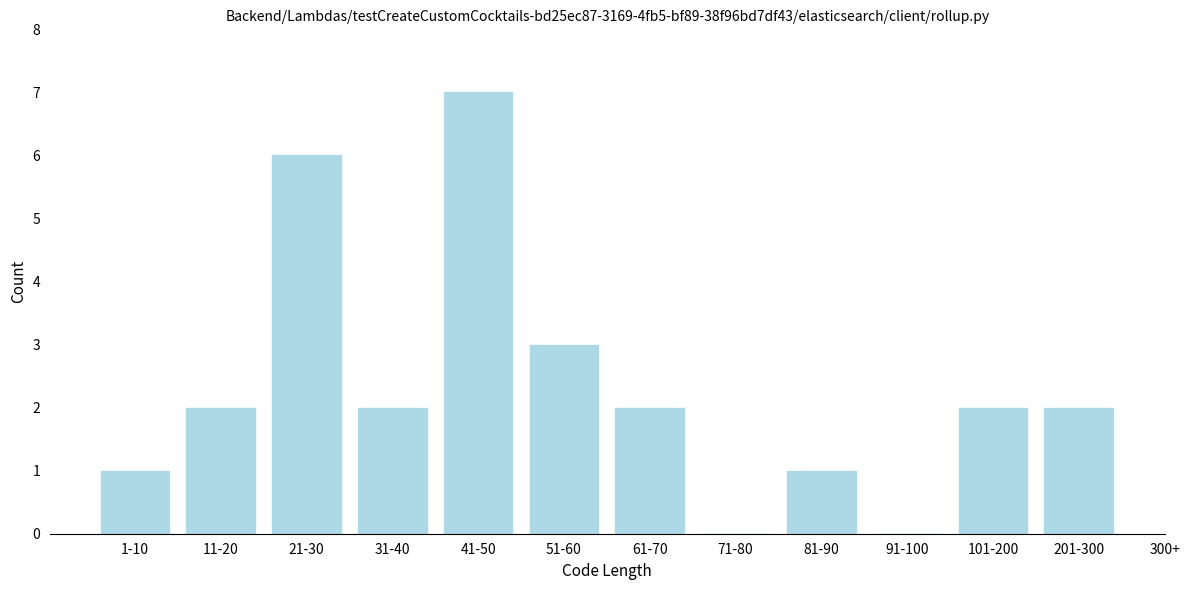

Reading left to right, list all the values displayed in this chart.

1-10=1	11-20=2	21-30=6	31-40=2	41-50=7	51-60=3	61-70=2	71-80=0	81-90=1	91-100=0	101-200=2	201-300=2